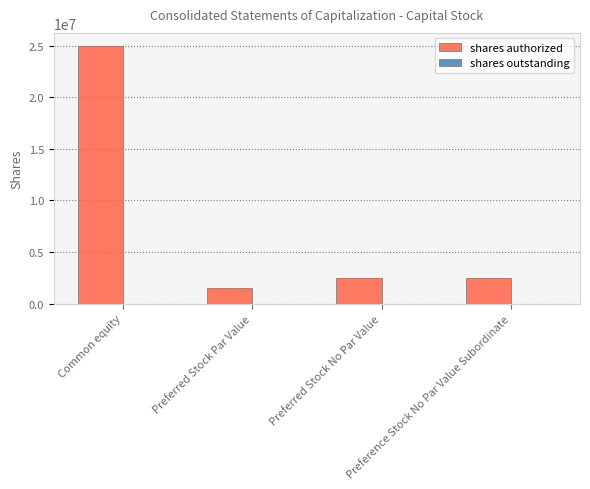

How many bars are there in total?

4